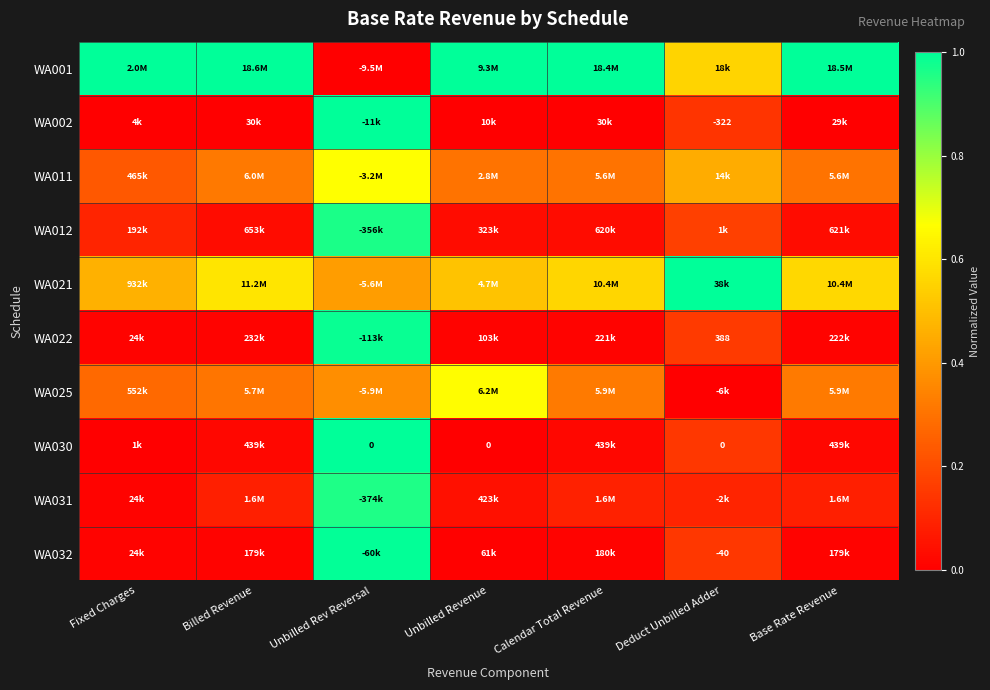

Which series has the widest spread of values?

WA001